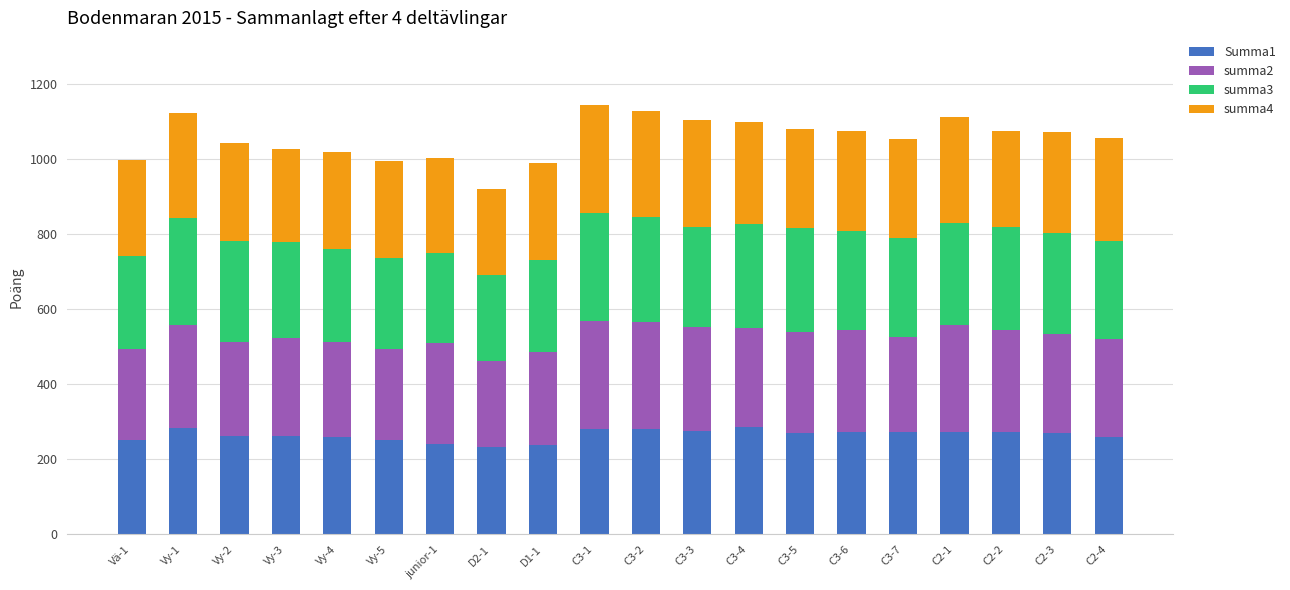

What is the highest value of the Summa1 series?

286